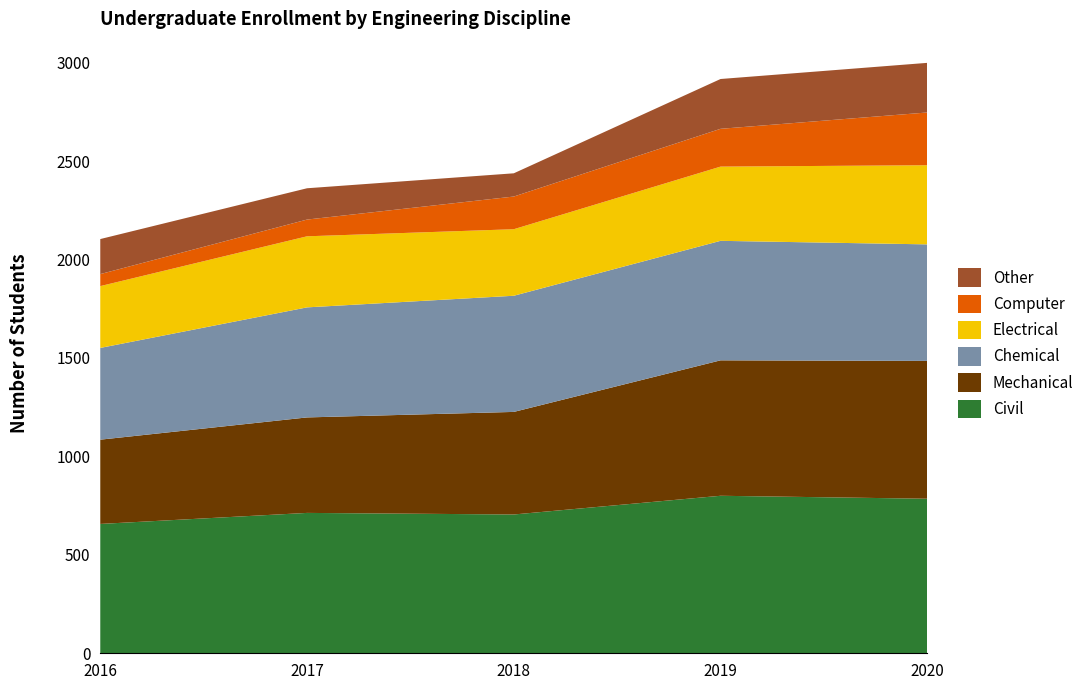

Reading left to right, extract all data points from this chart.

Civil: 2016=657	2017=713	2018=705	2019=800	2020=785
Mechanical: 2016=428	2017=485	2018=521	2019=688	2020=700
Chemical: 2016=466	2017=559	2018=590	2019=607	2020=592
Electrical: 2016=314	2017=361	2018=338	2019=377	2020=402
Computer: 2016=61	2017=85	2018=166	2019=192	2020=268
Other: 2016=178	2017=159	2018=118	2019=253	2020=252